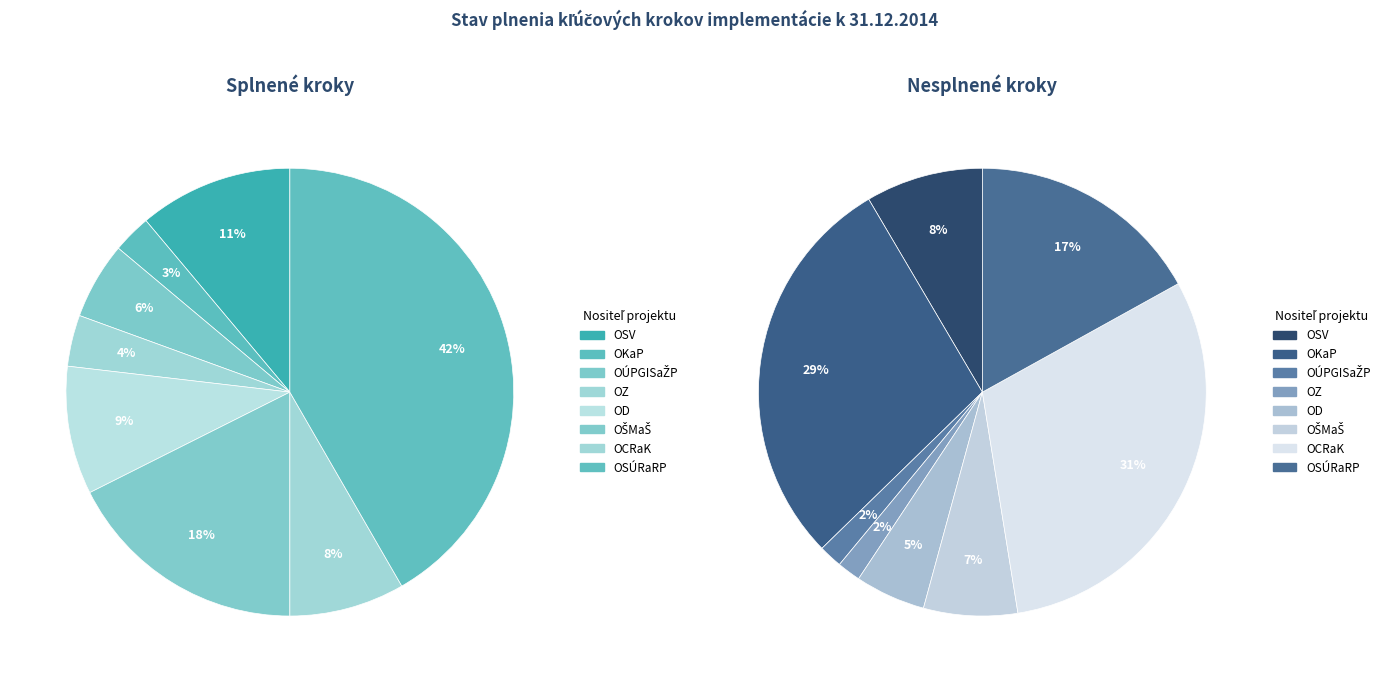

Is there any slice that represents more than half of the pie?

No